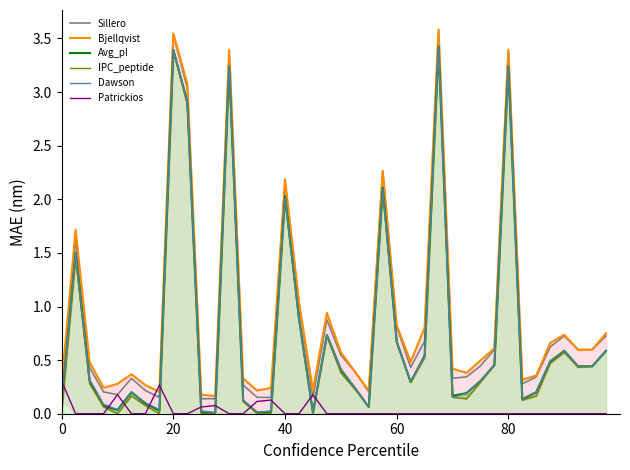

What are all the series names shown in the legend?

Sillero, Bjellqvist, Avg_pI, IPC_peptide, Dawson, Patrickios